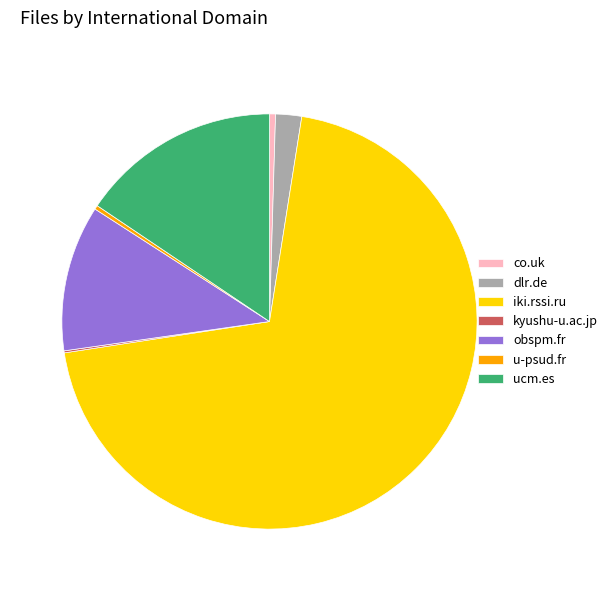

What is the largest slice in the pie chart?

iki.rssi.ru